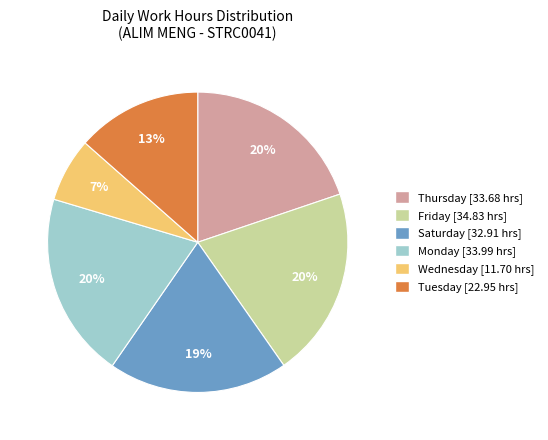

To the nearest percent, what is the difference between the Monday [33.99 hrs] and Saturday [32.91 hrs] slice percentages?

1%